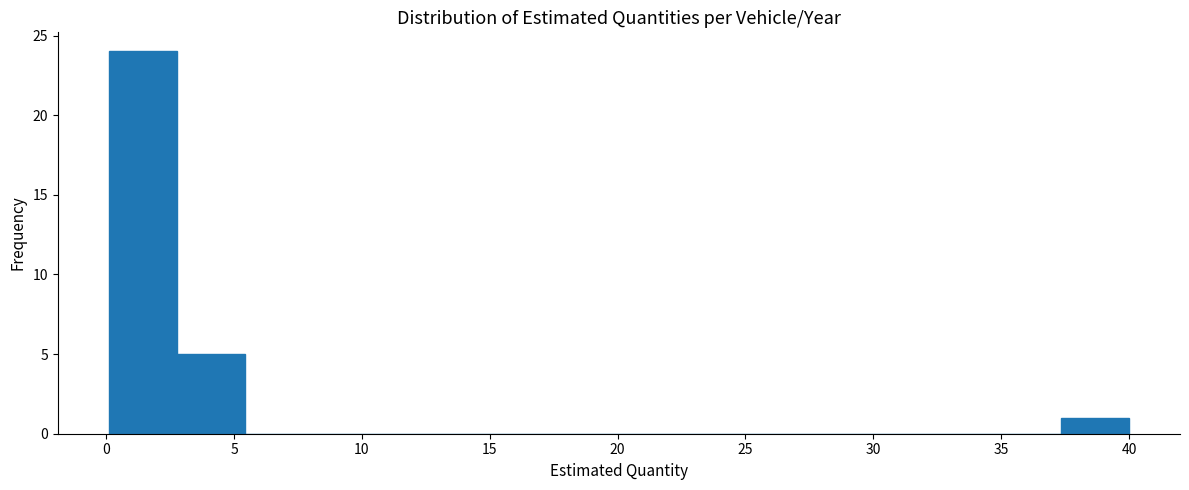

How tall is the bar that spans 3.0 to 5.5 on the x-axis? Neither the bar edges nor the heights are printed on the chart, so give them approximately, as read against the axes.

5